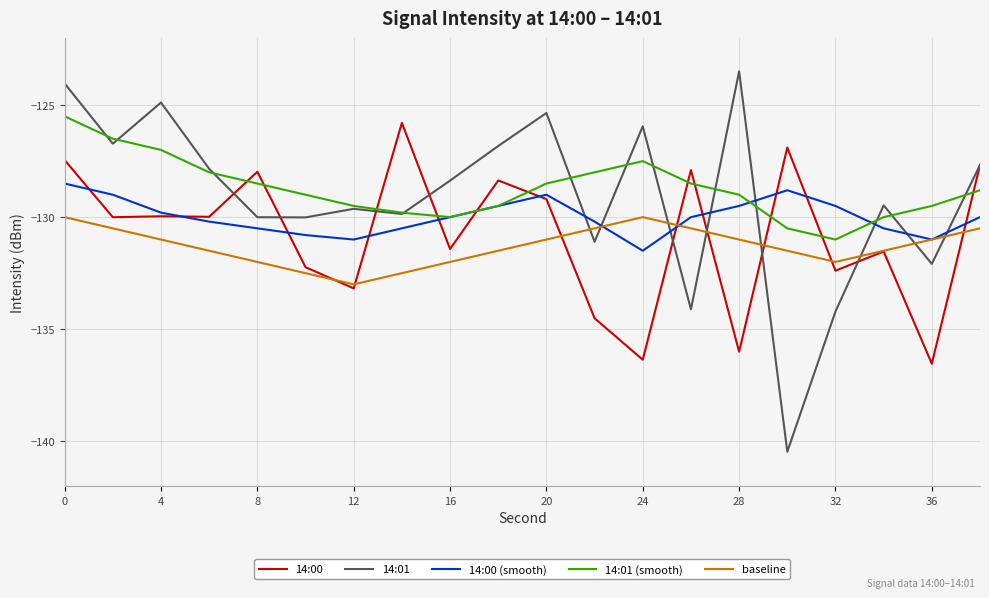

True or false: baseline and 14:01 intersect in this chart.

True